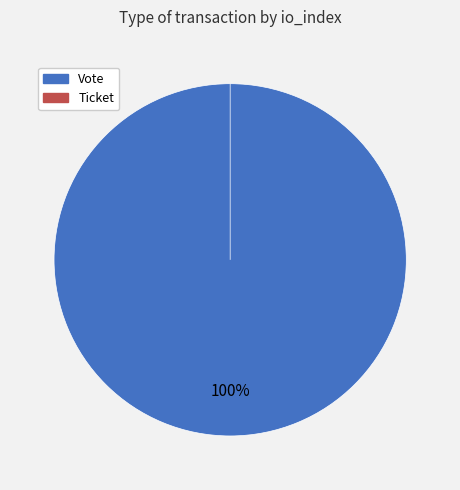

What is the change in value from Vote to Ticket?

-1